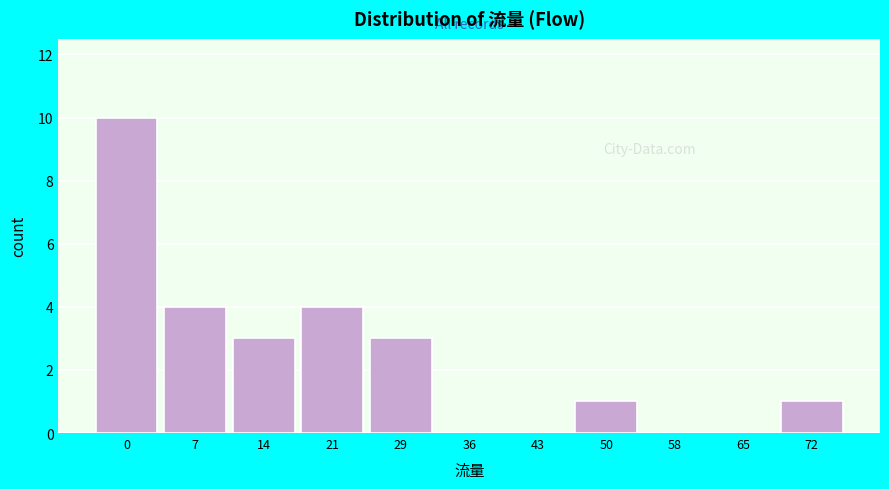

Reading right to left, list all the values displayed in this chart.

72=1	65=0	58=0	50=1	43=0	36=0	29=3	21=4	14=3	7=4	0=10